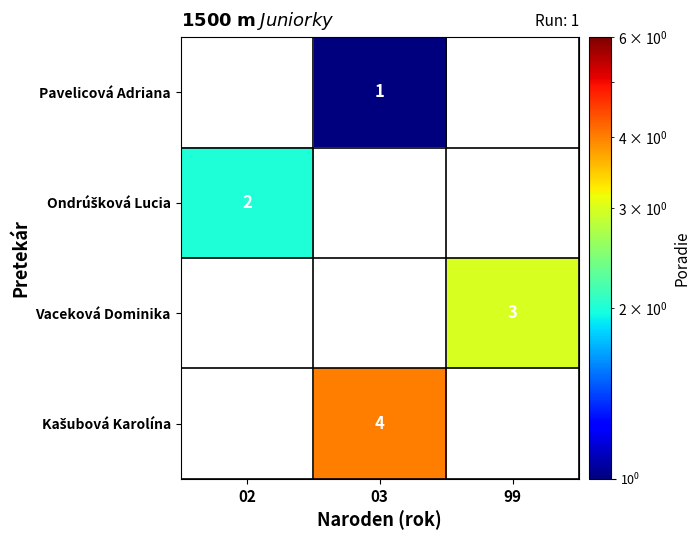

Which series changed the most between 02 and 03?

row_3